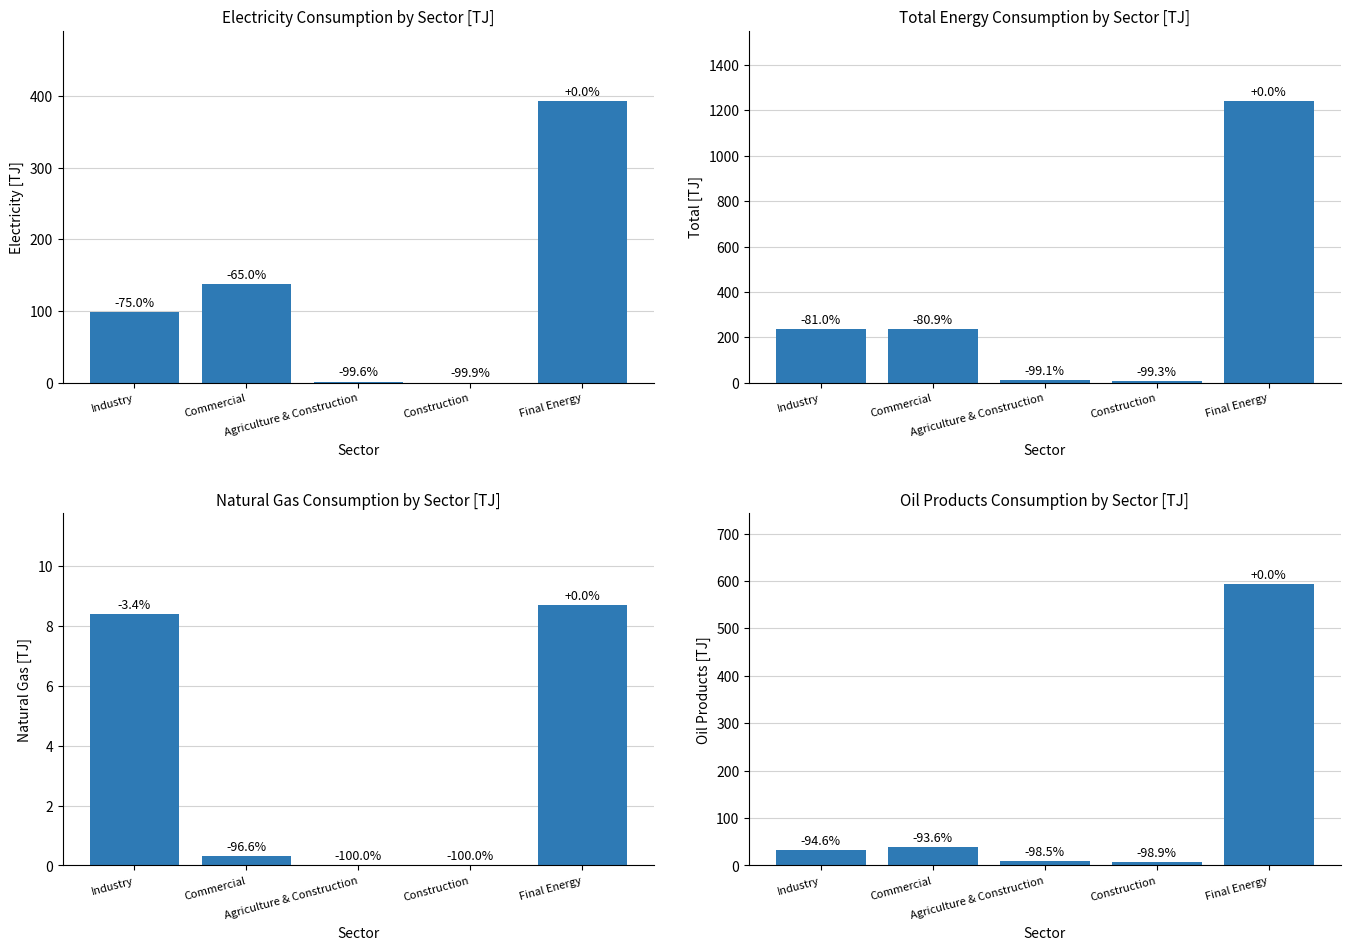

At which label does Oil Products first exceed 31?

Industry